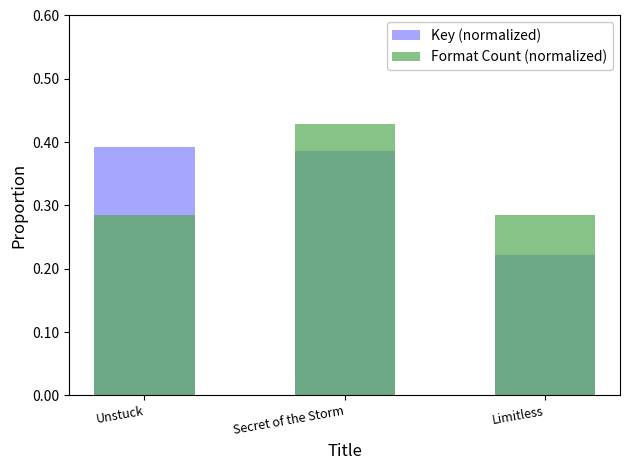

What is the difference between the highest and lowest values at Unstuck?

0.1